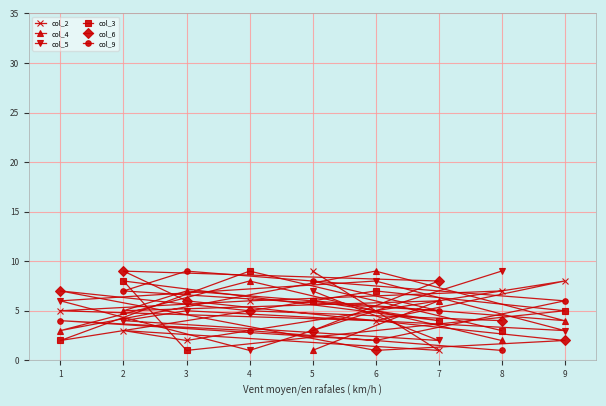

True or false: col_5 has more than 0 points higher than both neighbors.

True